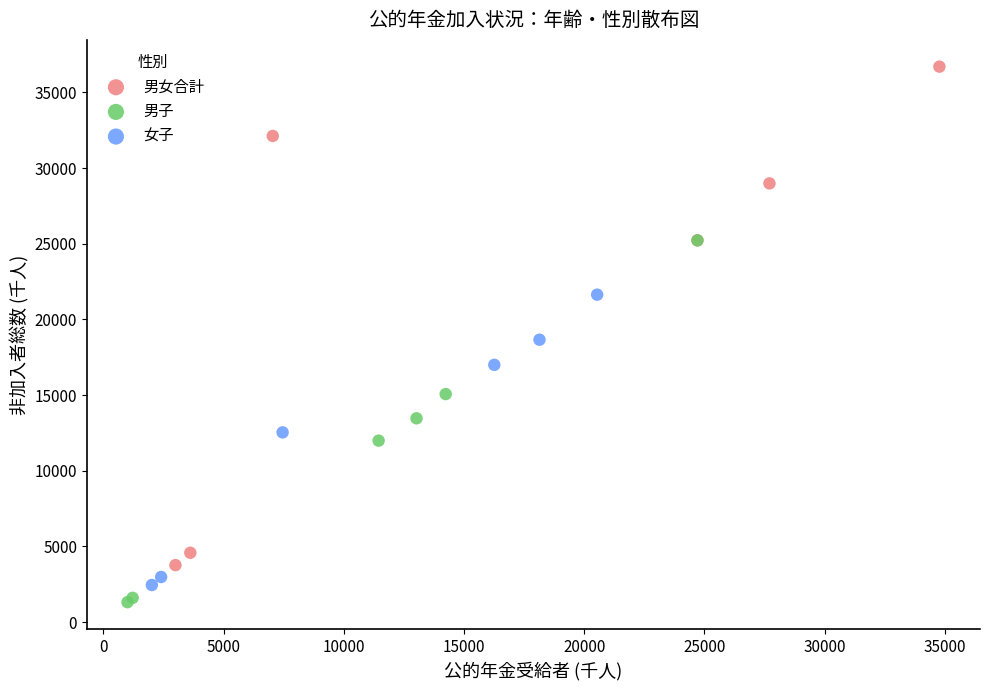

Which series contains the lowest Y value?

男子